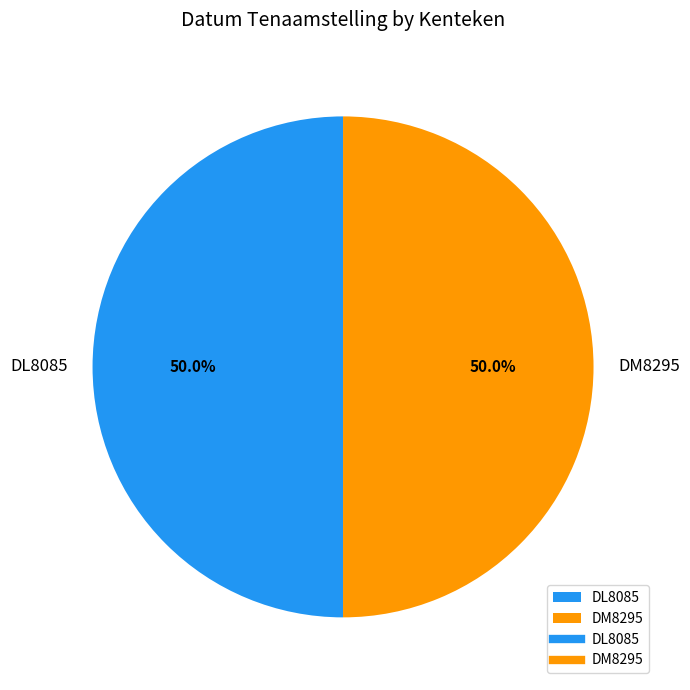

How many segments does this pie chart have?

2